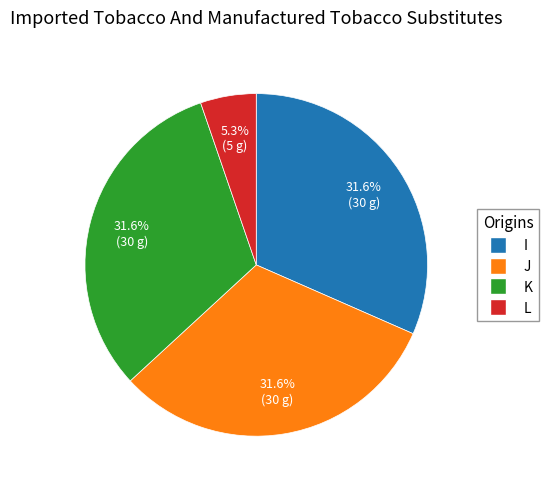

What percentage is NOT represented by K?

68.4%